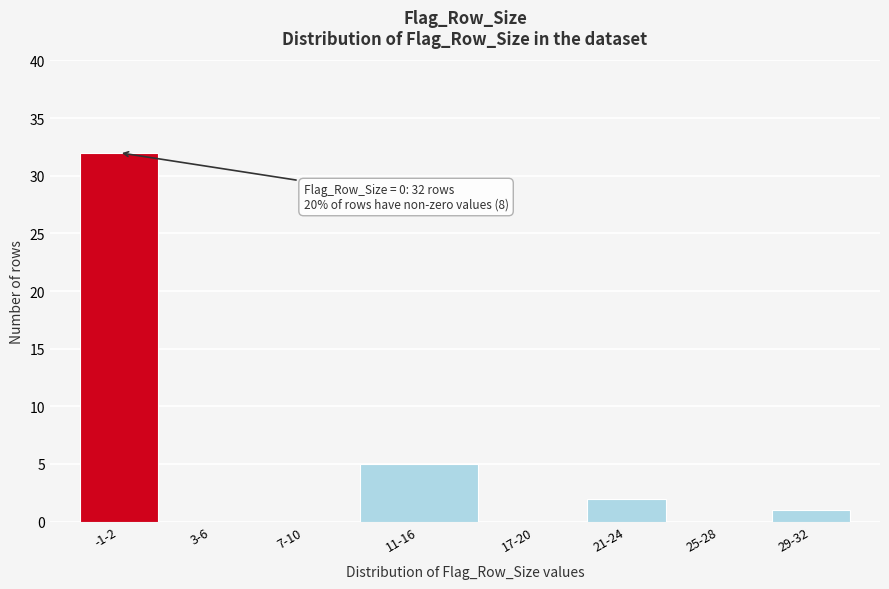

Reading left to right, list all the values displayed in this chart.

-1-2=32	3-6=0	7-10=0	11-16=5	17-20=0	21-24=2	25-28=0	29-32=1